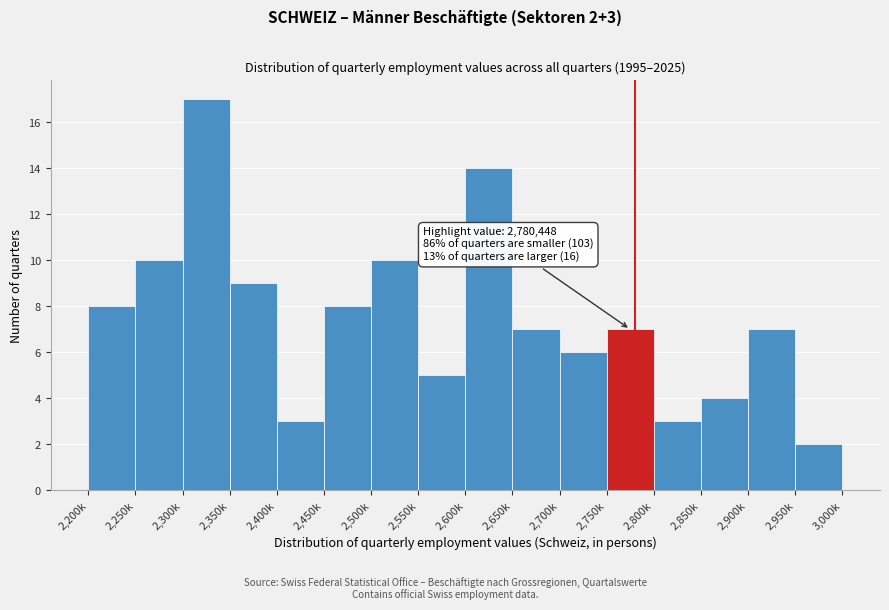

Reading left to right, extract all data points from this chart.

8	10	17	9	3	8	10	5	14	7	6	7	3	4	7	2